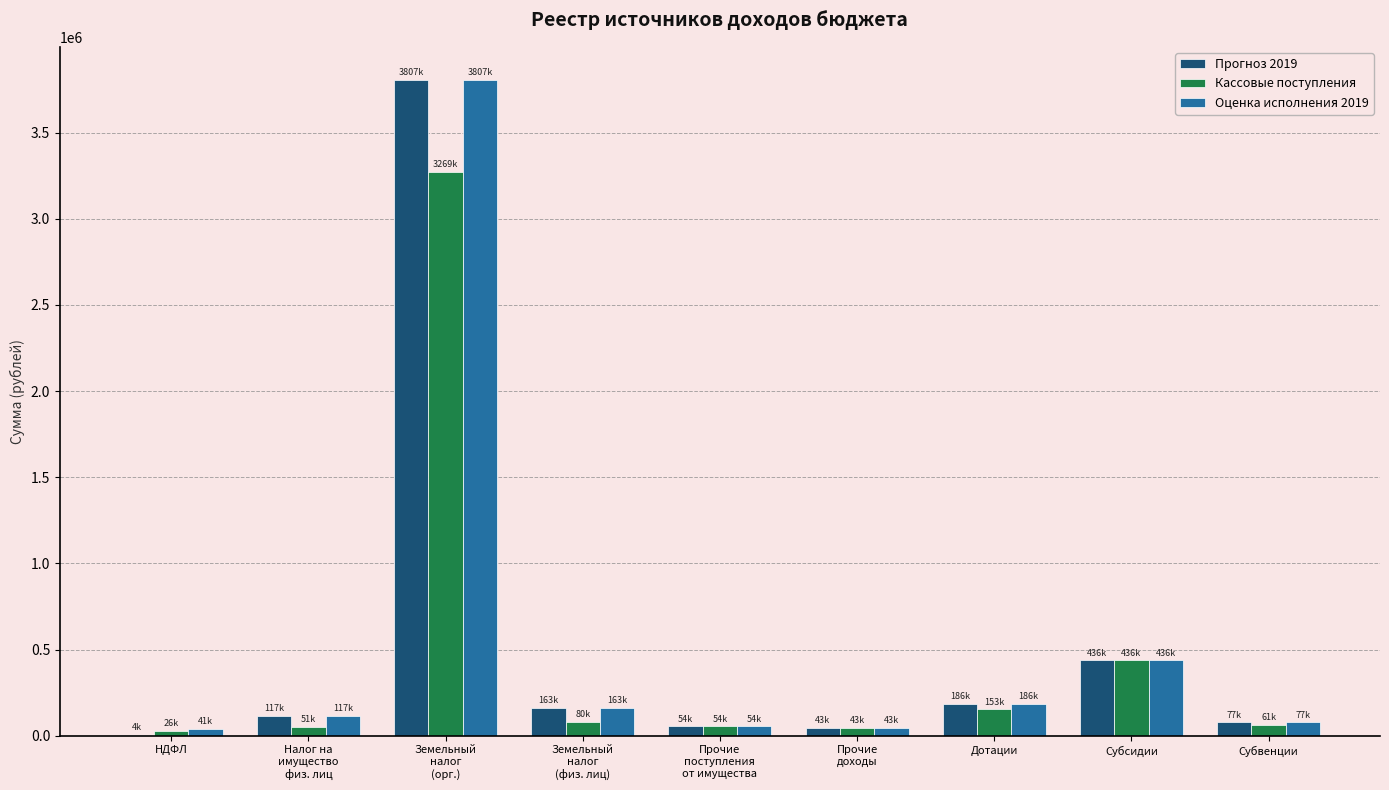

The value of Оценка исполнения 2019 at Субсидии is 638656. True or false?

False